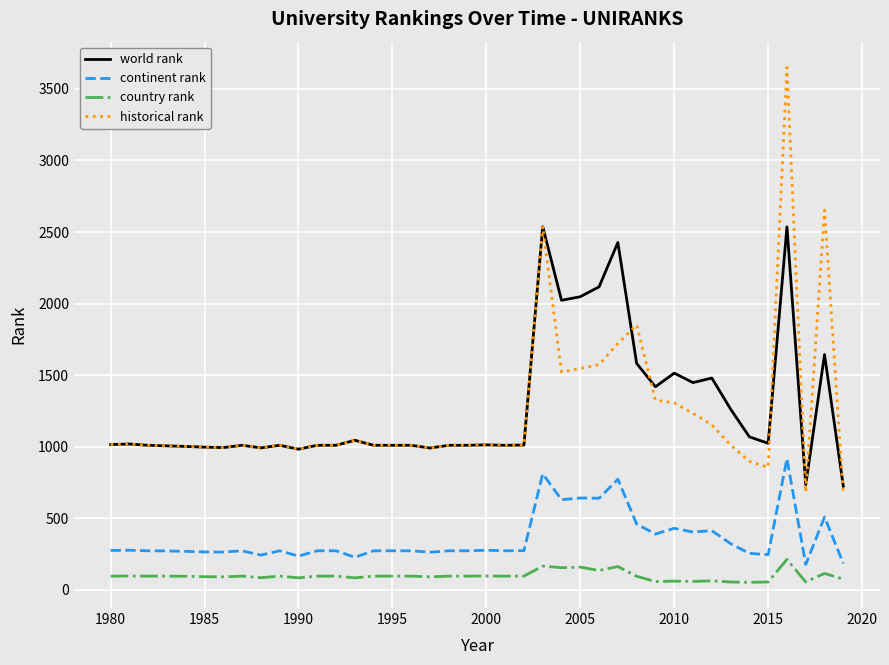

What is the maximum value shown in the chart?

3650